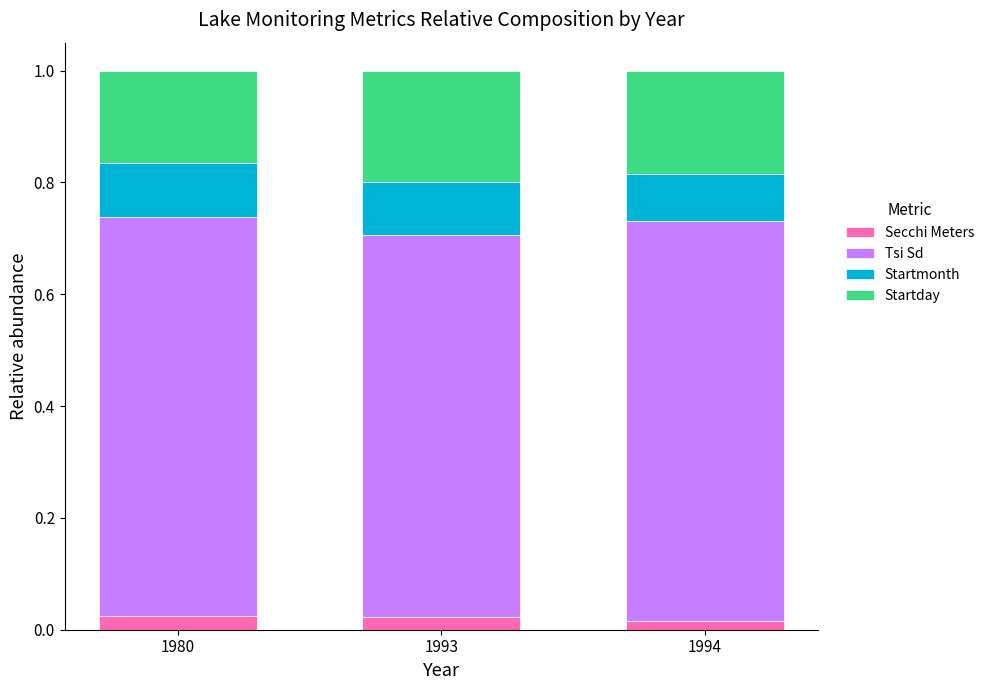

How many Secchi Meters values are between 0 and 1?

3